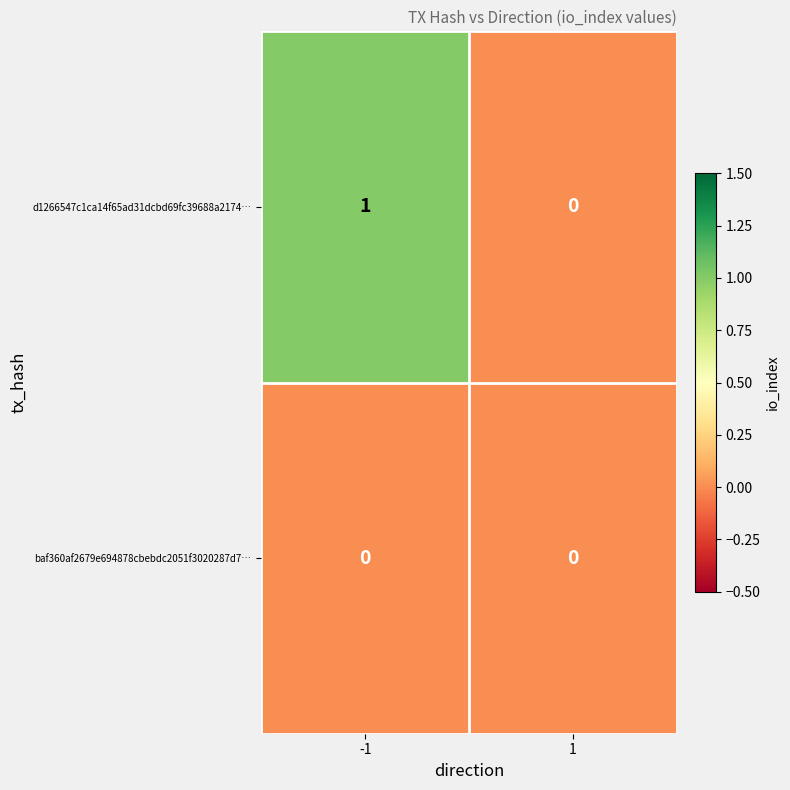

Which series has the largest total across all categories?

d1266547c1ca14f65ad31dcbd69fc39688a2174…